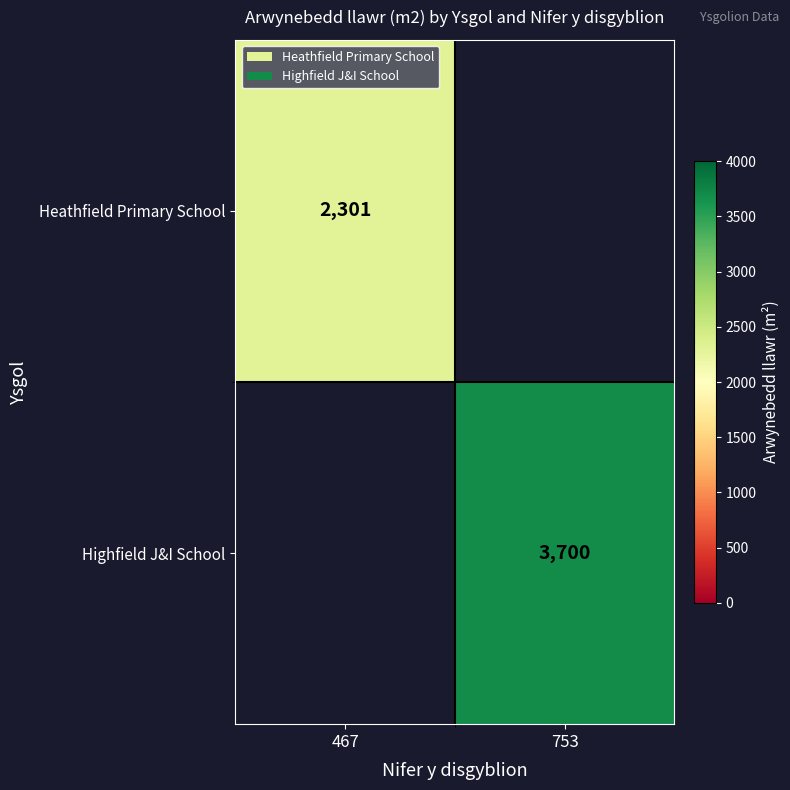

The value of Highfield J&I School at 753 is 5291. True or false?

False